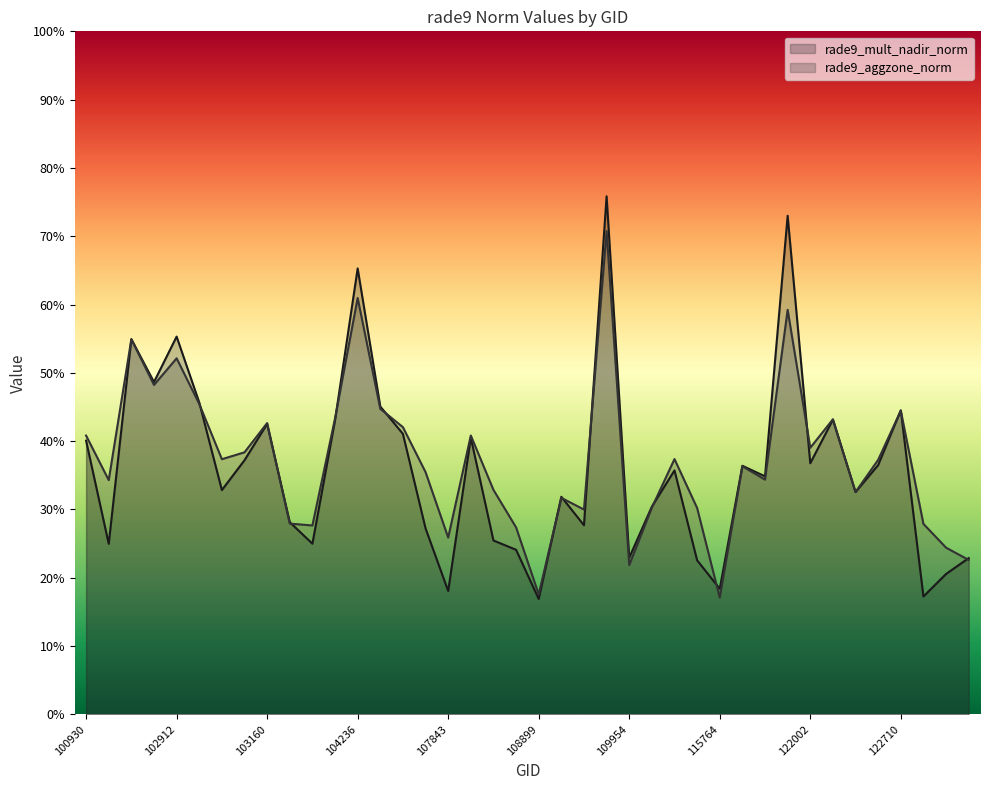

Which category has the lowest value in the rade9_aggzone_norm series?

115764